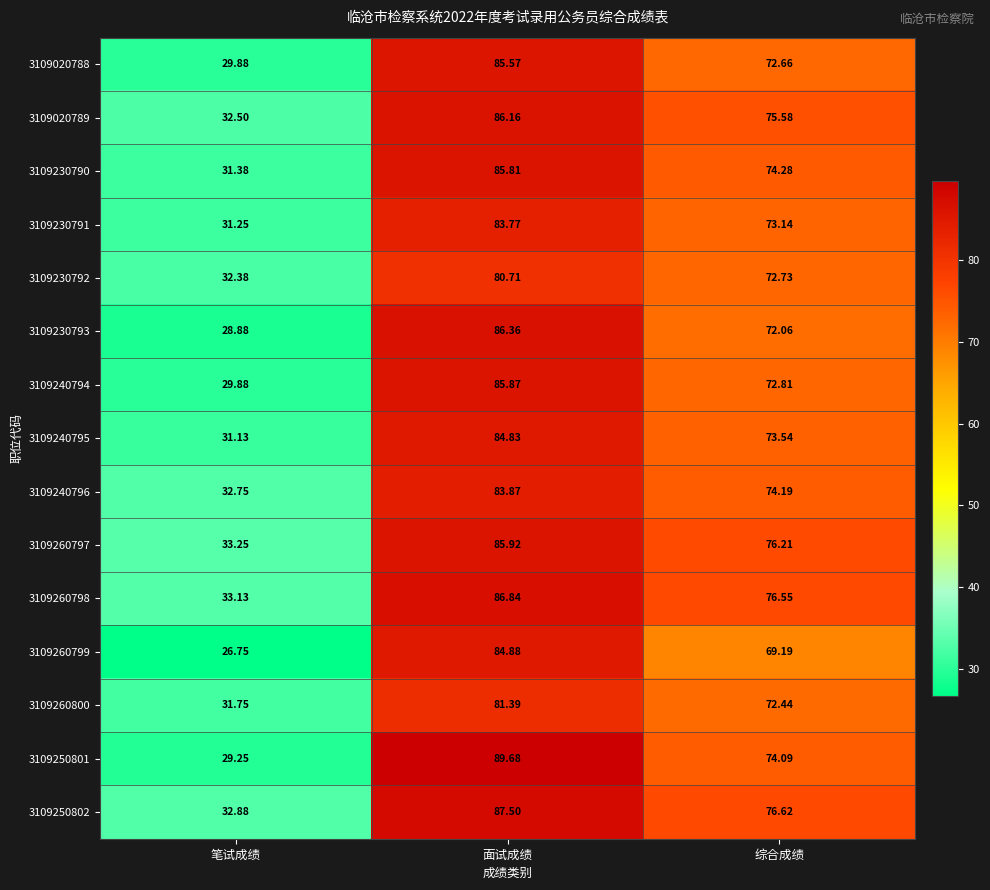

At 综合成绩, list the series in order from smallest to largest.

3109260799, 3109230793, 3109260800, 3109020788, 3109230792, 3109240794, 3109230791, 3109240795, 3109250801, 3109240796, 3109230790, 3109020789, 3109260797, 3109260798, 3109250802